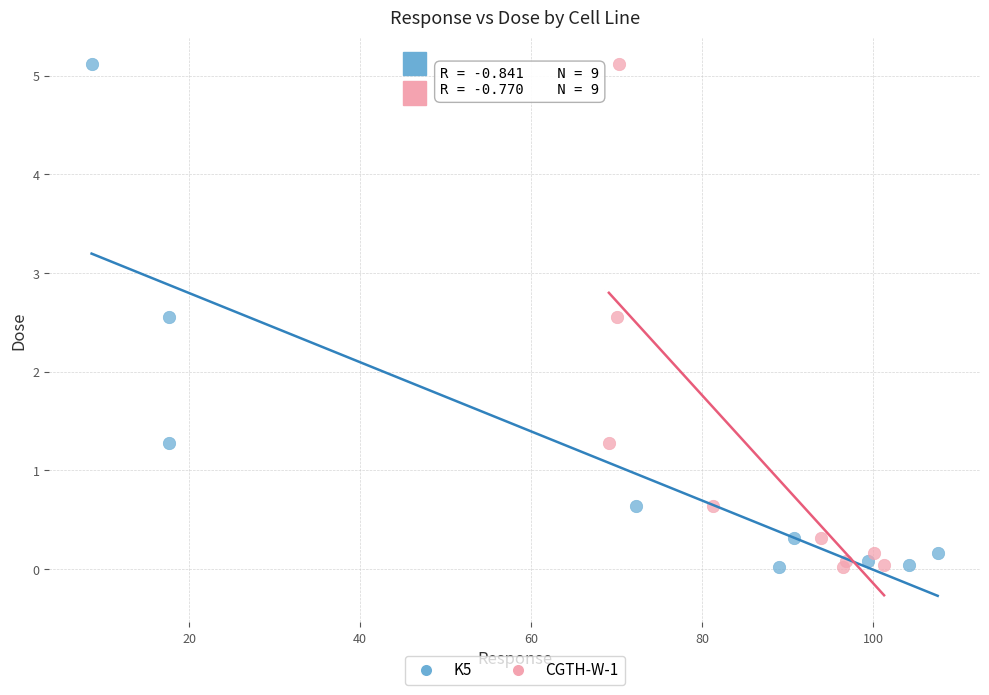

What are all the series names shown in the legend?

K5, CGTH-W-1